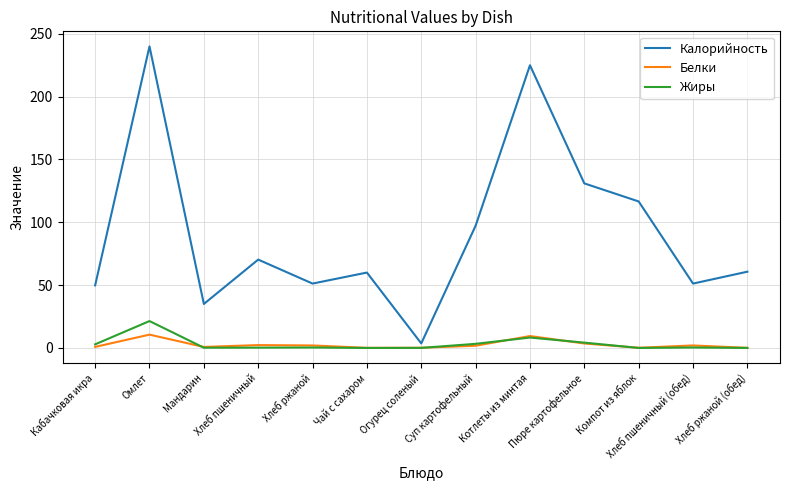

Is it true that Жиры equals 0.4 at Хлеб пшеничный (обед)?

True